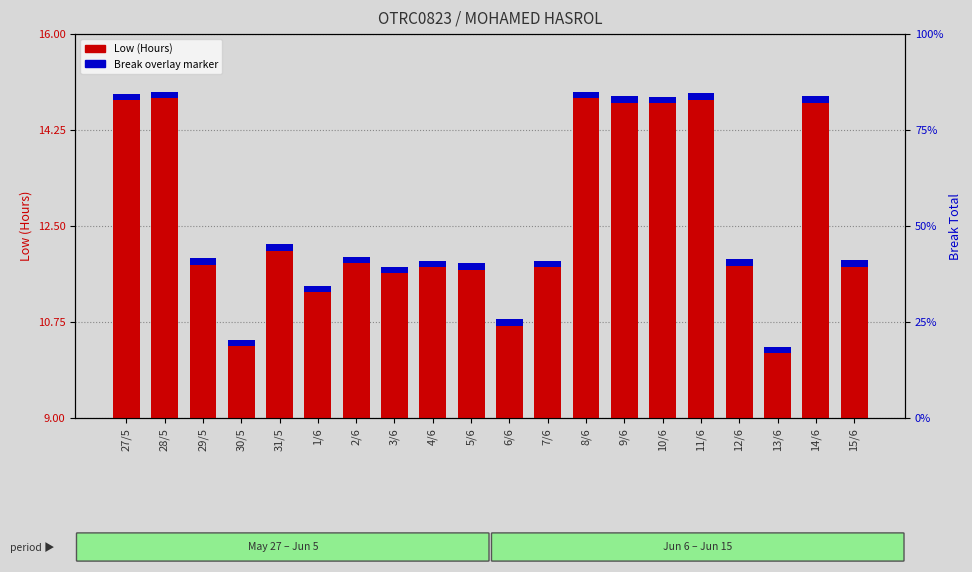

What is the label of the 16th bar from the left?

11/6